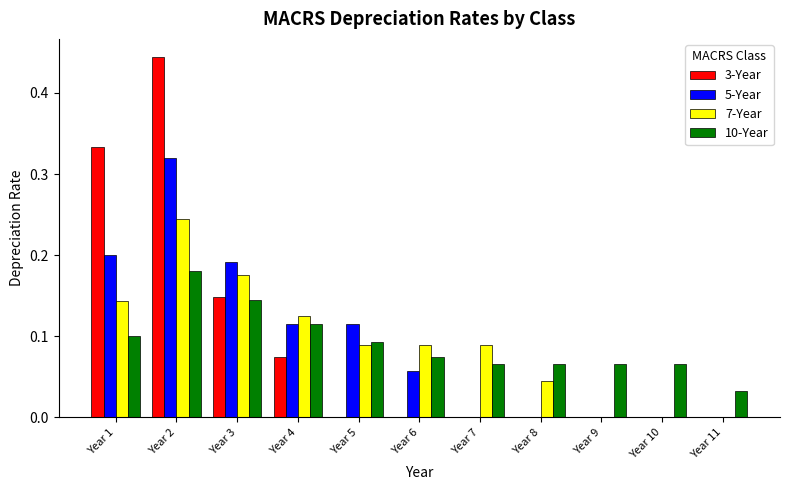

What is the sum of all 5-Year values?

1.0